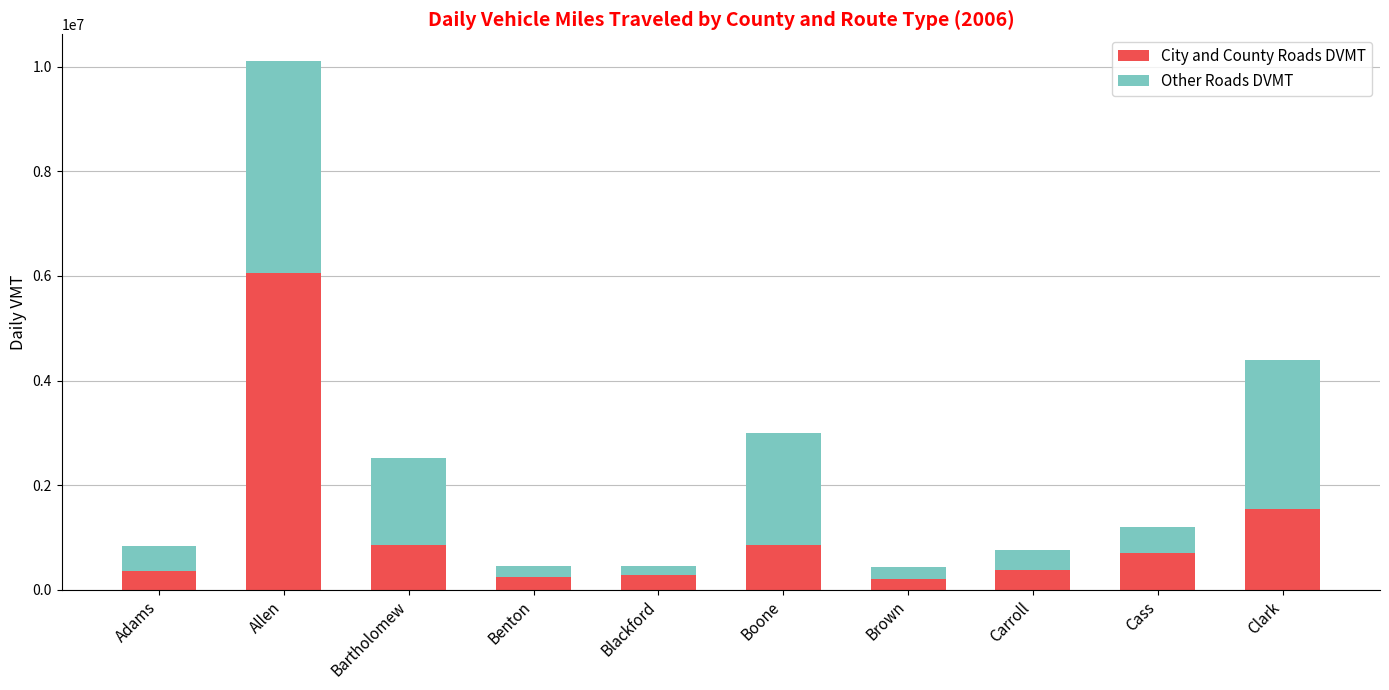

What is the maximum value for City and County Roads DVMT?

6061000